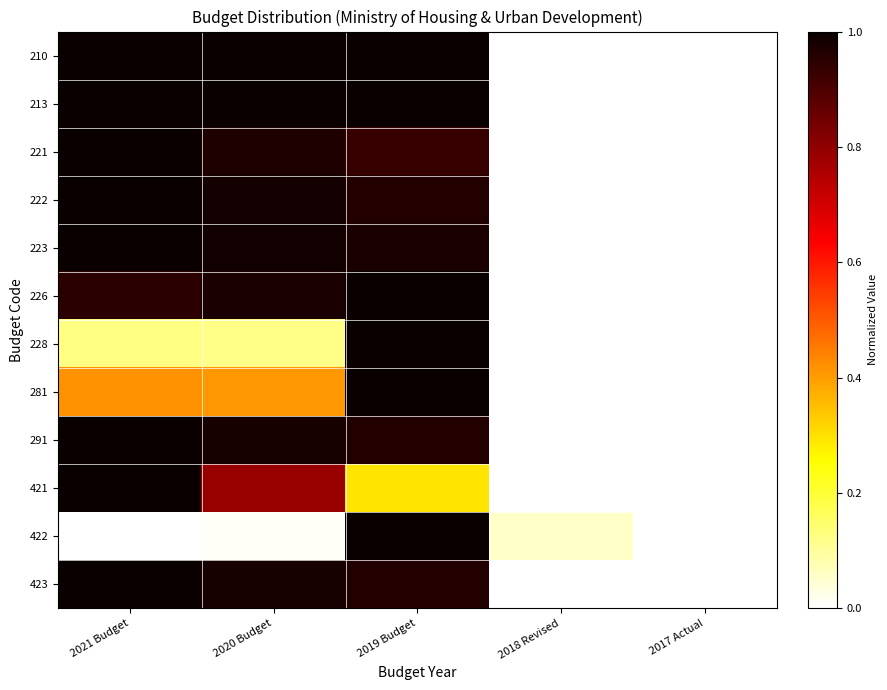

Reading left to right, list all the values displayed in this chart.

210: 2021 Budget=1.0	2020 Budget=1.0	2019 Budget=1.0	2018 Revised=0.0	2017 Actual=0.0
213: 2021 Budget=1.0	2020 Budget=1.0	2019 Budget=1.0	2018 Revised=0.0	2017 Actual=0.0
221: 2021 Budget=1.0	2020 Budget=1.0	2019 Budget=0.9	2018 Revised=0.0	2017 Actual=0.0
222: 2021 Budget=1.0	2020 Budget=1.0	2019 Budget=1.0	2018 Revised=0.0	2017 Actual=0.0
223: 2021 Budget=1.0	2020 Budget=1.0	2019 Budget=1.0	2018 Revised=0.0	2017 Actual=0.0
226: 2021 Budget=1.0	2020 Budget=1.0	2019 Budget=1.0	2018 Revised=0.0	2017 Actual=0.0
228: 2021 Budget=0.1	2020 Budget=0.1	2019 Budget=1.0	2018 Revised=0.0	2017 Actual=0.0
281: 2021 Budget=0.4	2020 Budget=0.4	2019 Budget=1.0	2018 Revised=0.0	2017 Actual=0.0
291: 2021 Budget=1.0	2020 Budget=1.0	2019 Budget=1.0	2018 Revised=0.0	2017 Actual=0.0
421: 2021 Budget=1.0	2020 Budget=0.8	2019 Budget=0.3	2018 Revised=0.0	2017 Actual=0.0
422: 2021 Budget=0.0	2020 Budget=0.0	2019 Budget=1.0	2018 Revised=0.1	2017 Actual=0.0
423: 2021 Budget=1.0	2020 Budget=1.0	2019 Budget=1.0	2018 Revised=0.0	2017 Actual=0.0